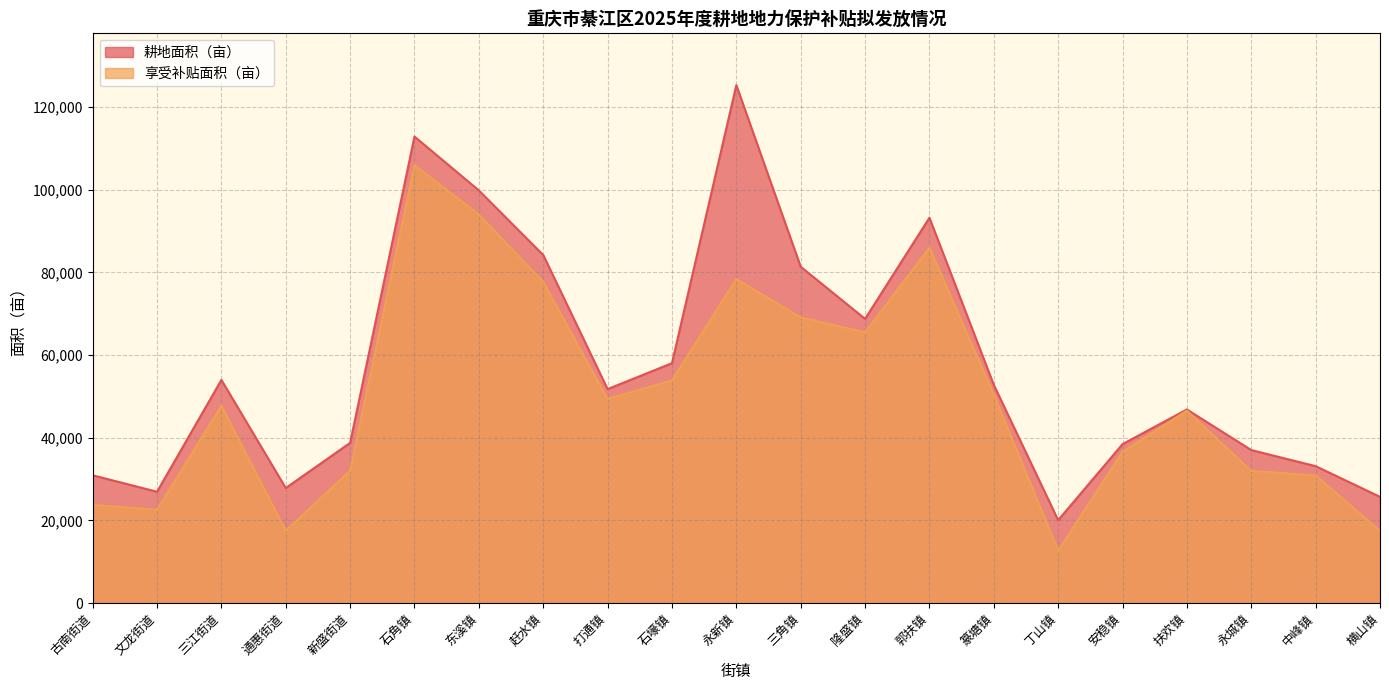

True or false: 享受补贴面积（亩） and 耕地面积（亩） intersect in this chart.

False